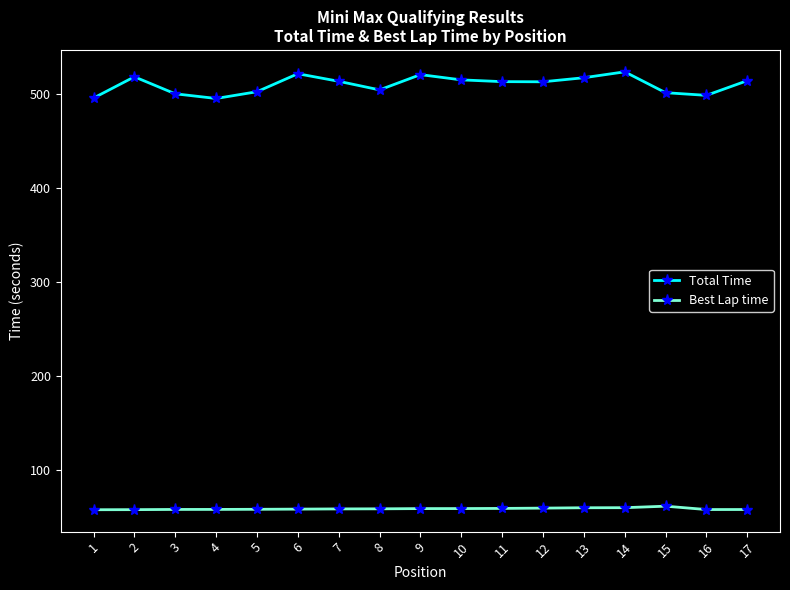

True or false: Best Lap time has more than 0 points higher than both neighbors.

True